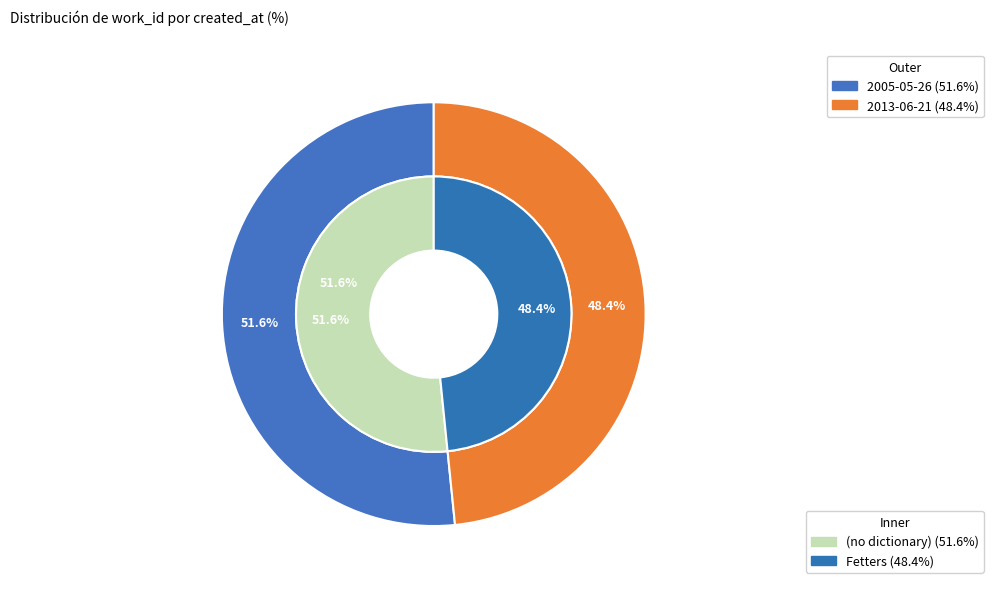

Which category has the biggest portion of the pie?

2005-05-26